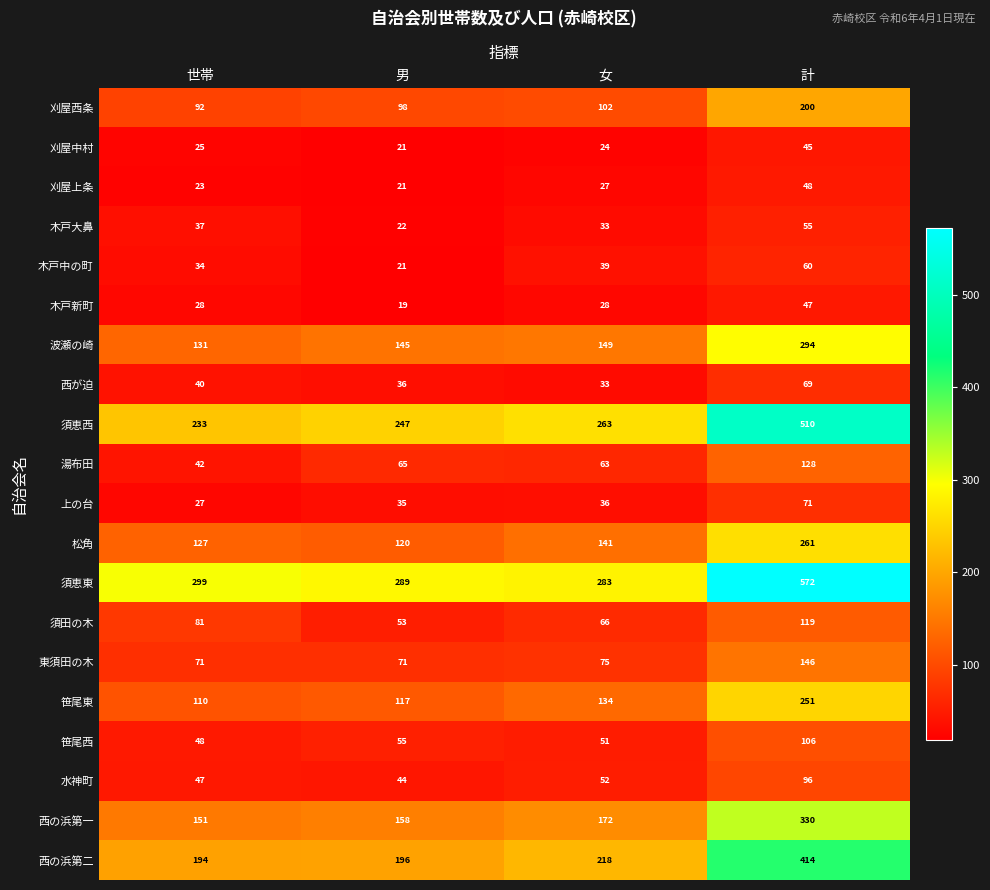

At 計, list the series in order from smallest to largest.

刈屋中村, 木戸新町, 刈屋上条, 木戸大鼻, 木戸中の町, 西が迫, 上の台, 水神町, 笹尾西, 須田の木, 湯布田, 東須田の木, 刈屋西条, 笹尾東, 松角, 波瀬の崎, 西の浜第一, 西の浜第二, 須恵西, 須恵東